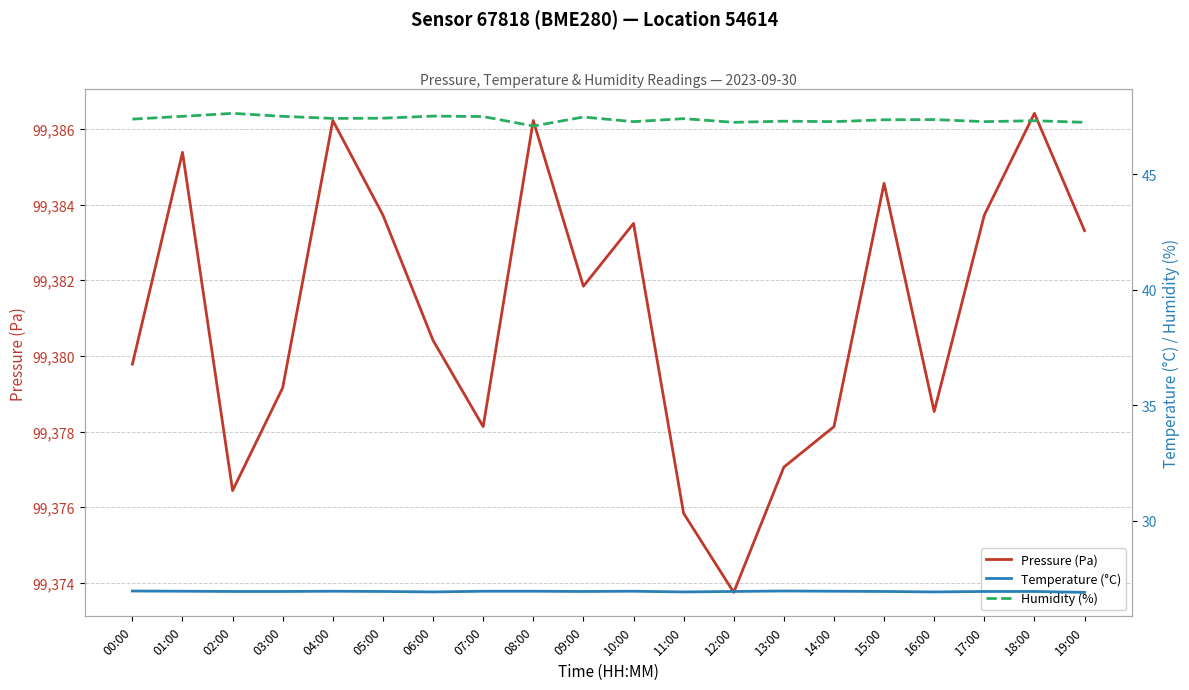

Which series has the largest total across all categories?

Pressure (Pa)